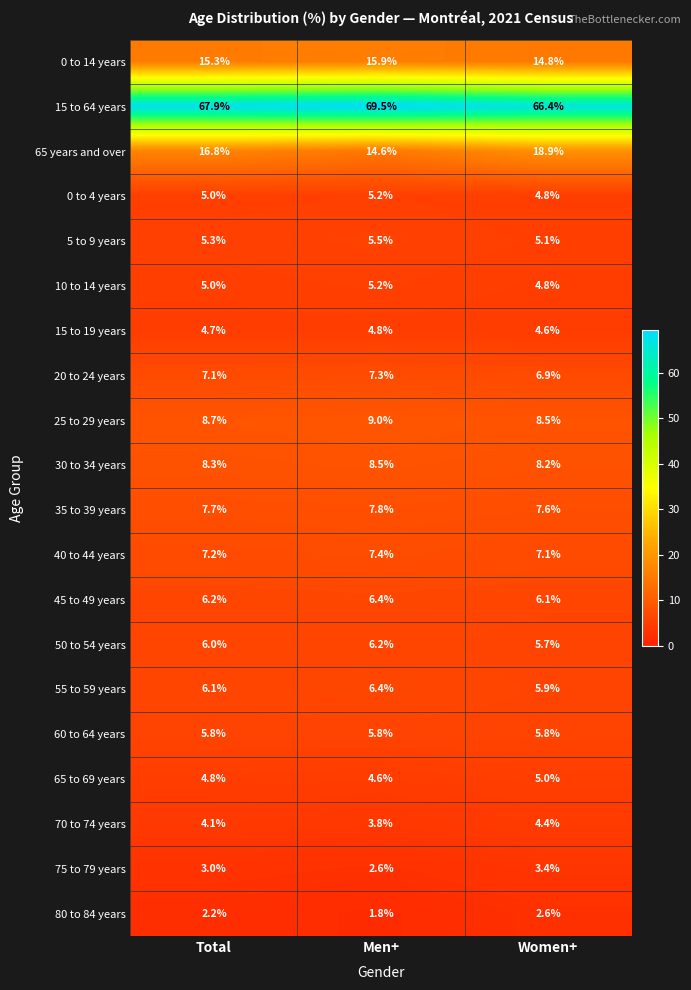

Which category has the highest value in the 0 to 14 years series?

Men+